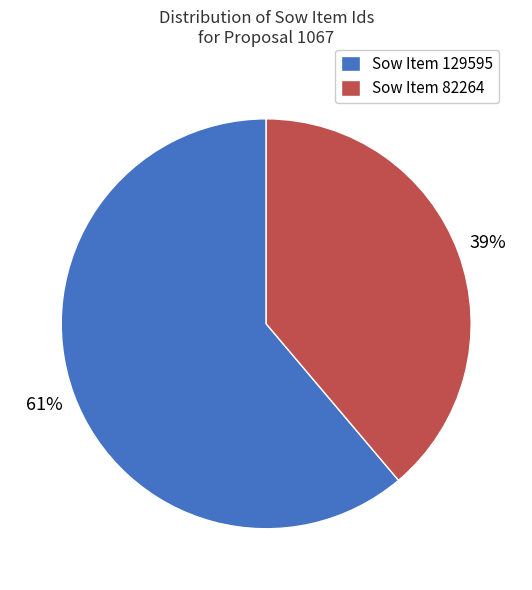

The Sow Item 129595 slice represents 68% of the pie. True or false?

False